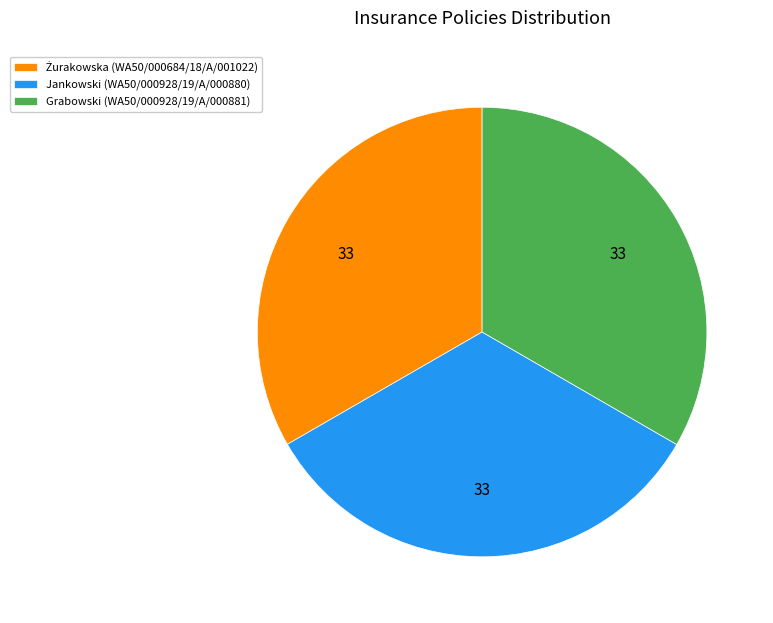

Count the number of slices in the pie.

3